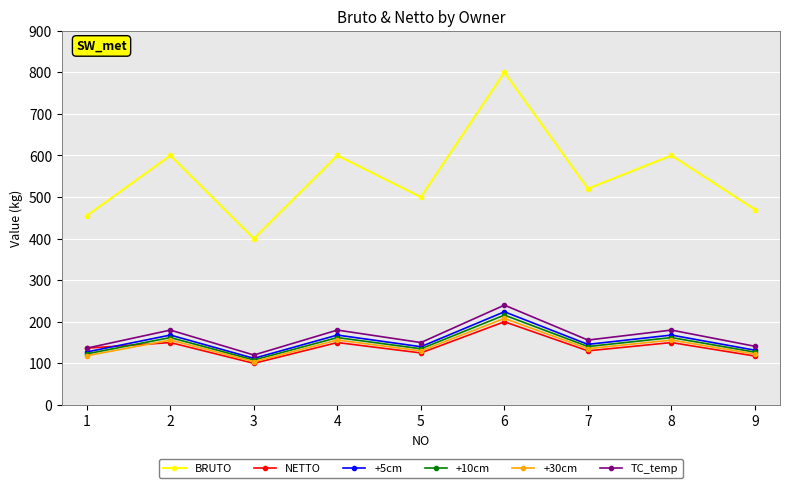

What are all the series names shown in the legend?

BRUTO, NETTO, +5cm, +10cm, +30cm, TC_temp